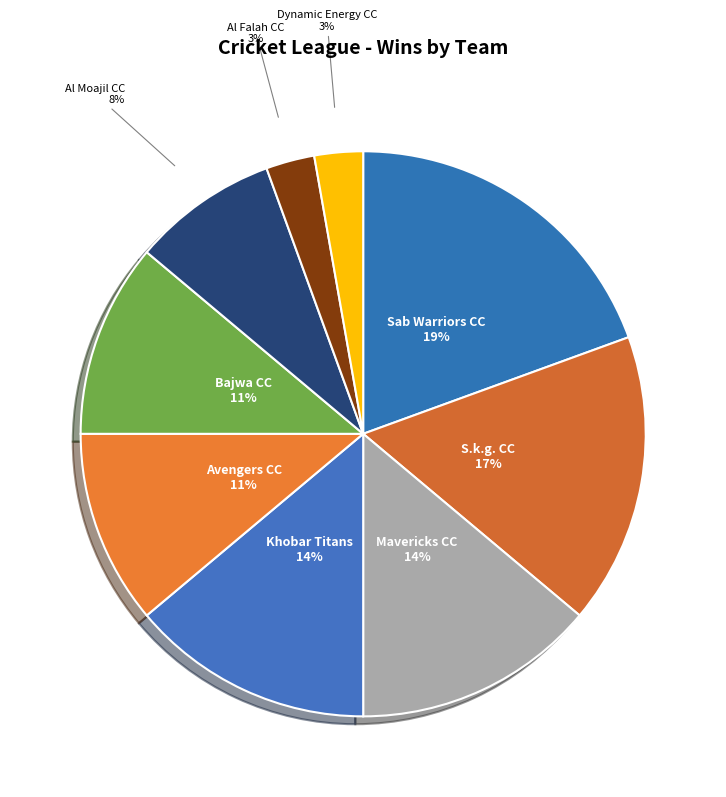

To the nearest percent, what is the combined percentage of Bajwa CC and Dynamic Energy CC?

14%